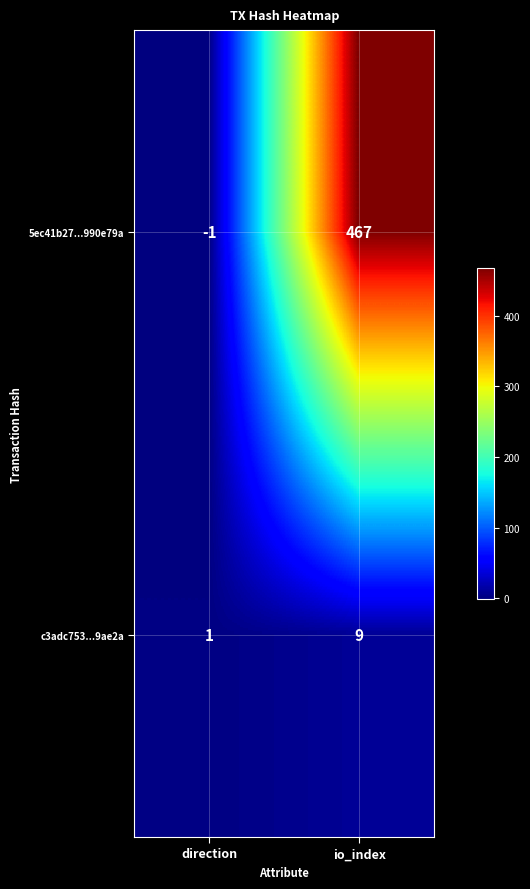

What is the difference between the maximum and minimum values in the 5ec41b27...990e79a series?

468